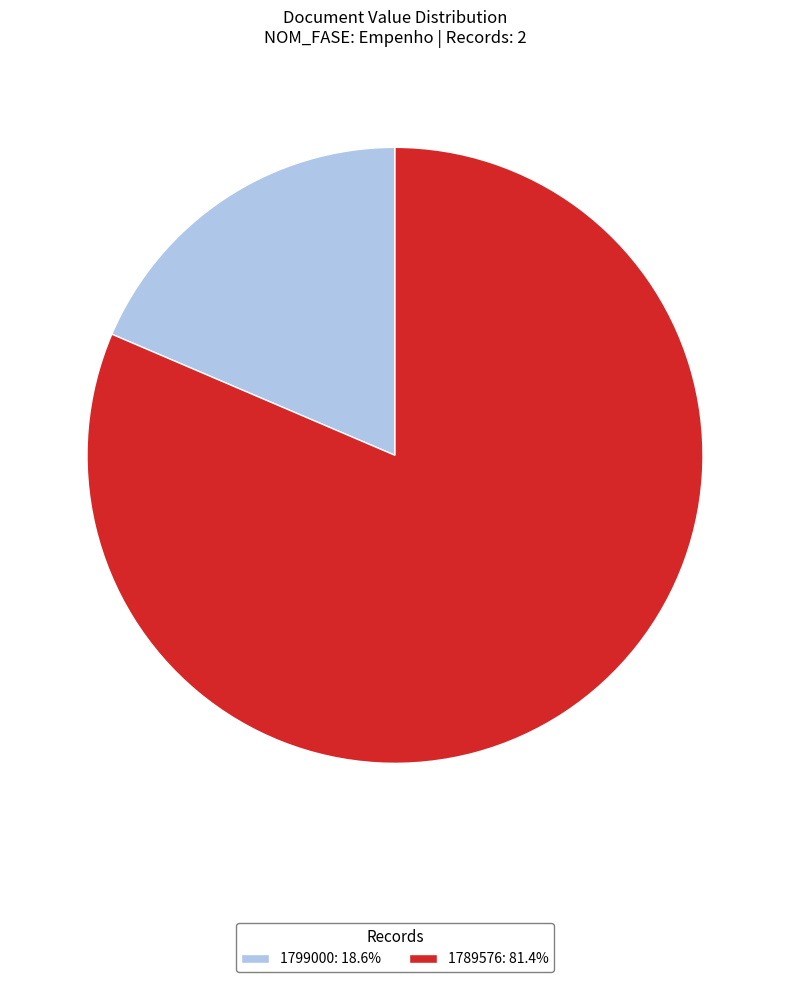

Is there any slice that represents more than half of the pie?

Yes